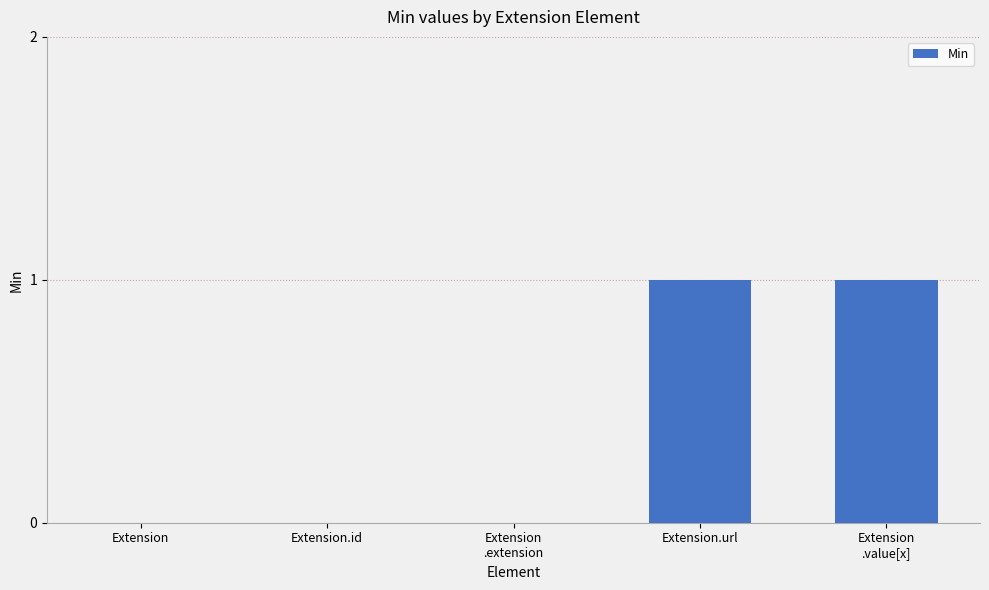

Reading left to right, list all the values displayed in this chart.

Extension=0	Extension.id=0	Extension
.extension=0	Extension.url=1	Extension
.value[x]=1